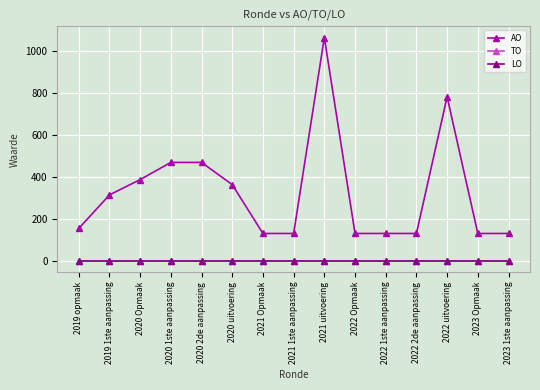

Is this an area chart (filled region under the line)?

No